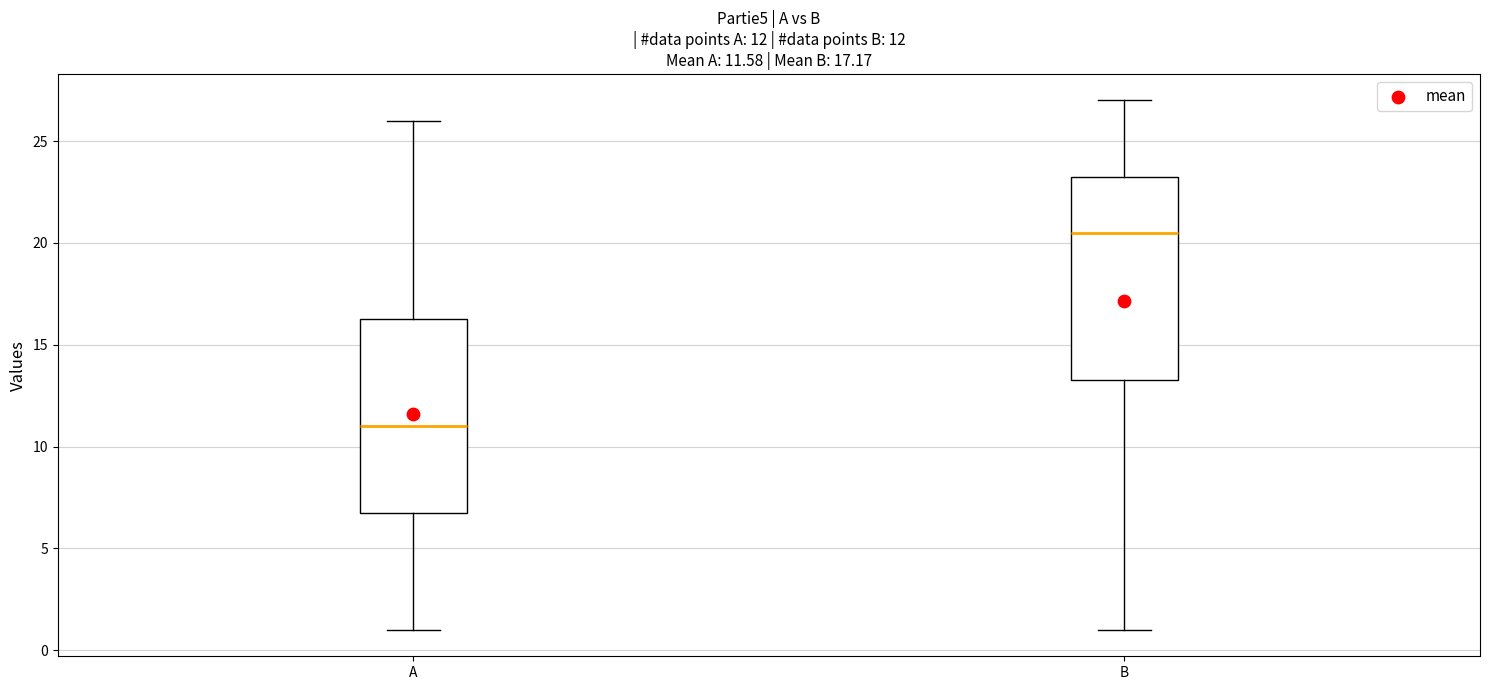

Which box has the lowest median line?

A